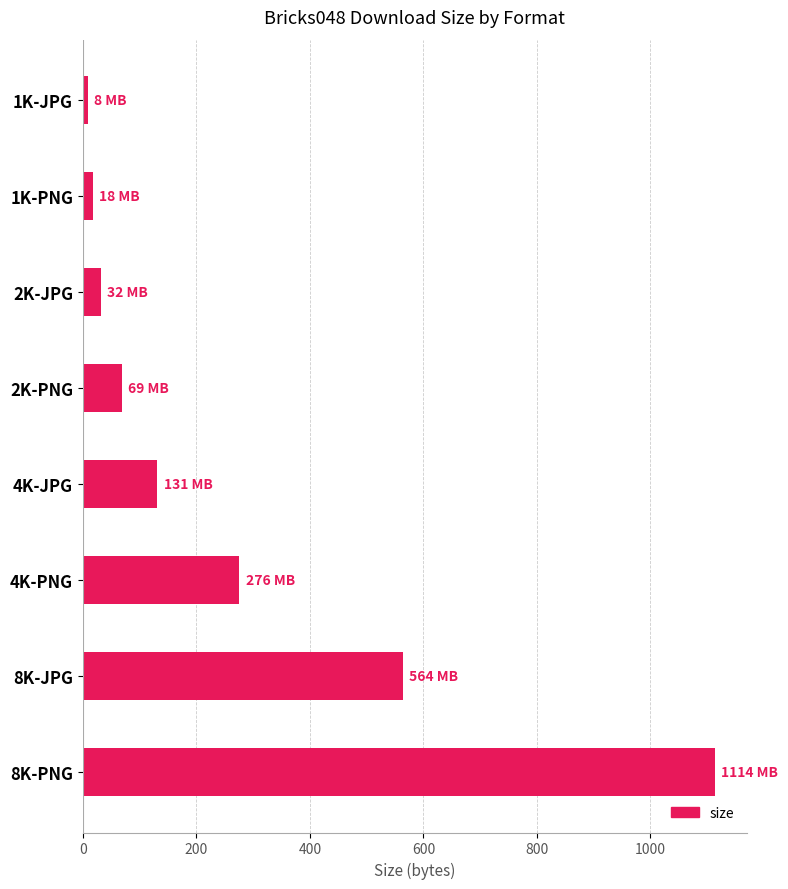

Is it true that the value at 4K-PNG is 139.9?

False